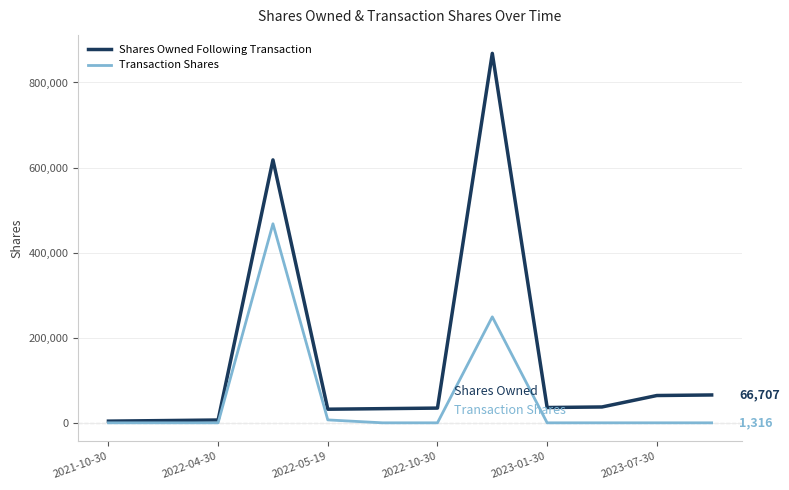

What is the maximum value shown in the chart?

868352